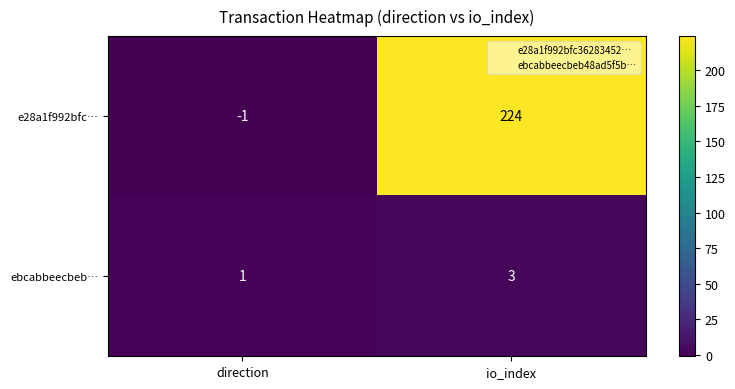

Which label corresponds to the largest value in the chart?

io_index